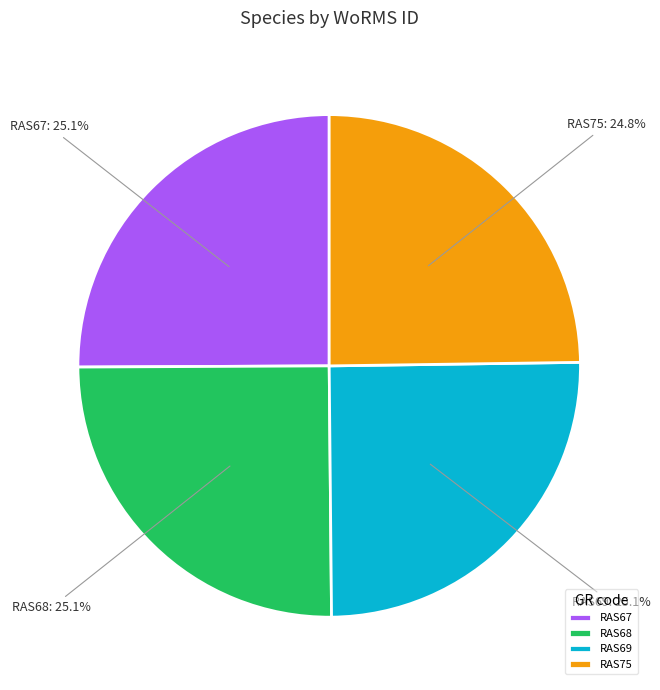

What percentage is the RAS75 slice, to the nearest percent?

25%